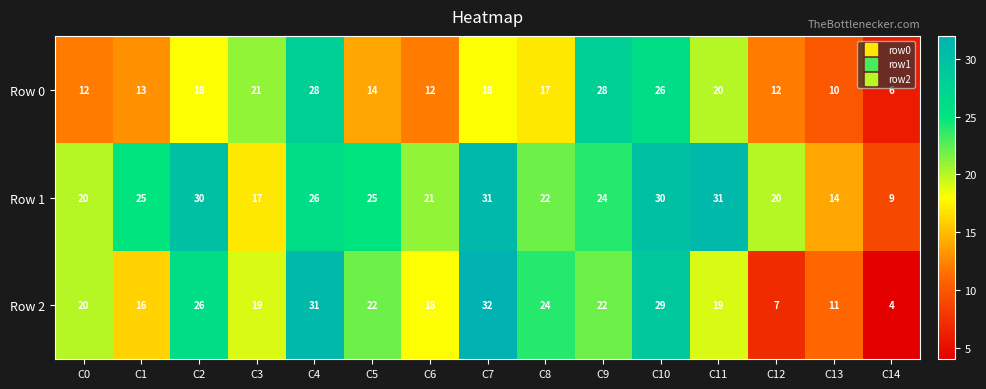

Count the number of categories in the chart.

15